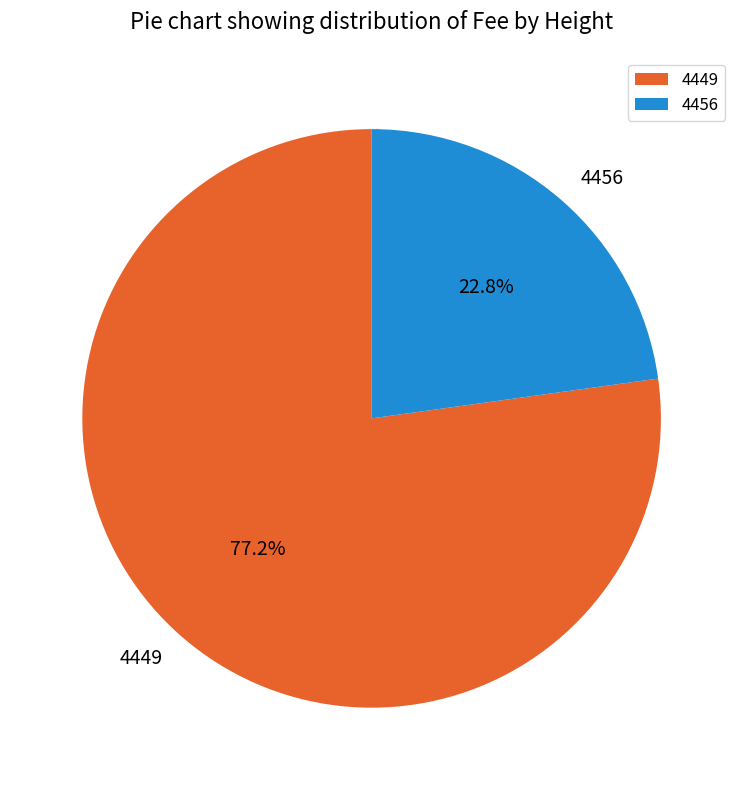

To the nearest percent, what is the average slice percentage?

50%